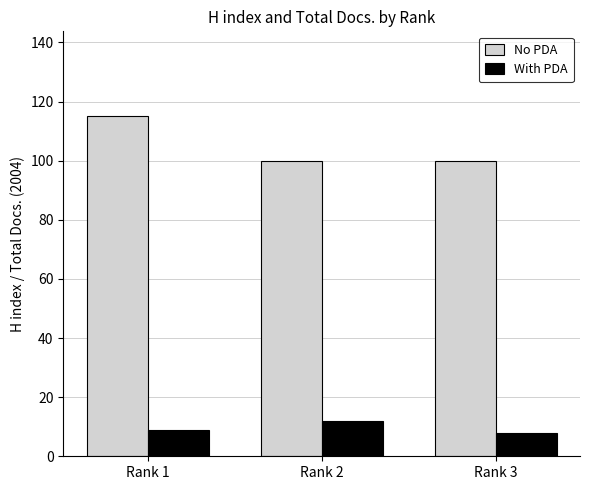

What is the total value across all series at Rank 2?

112